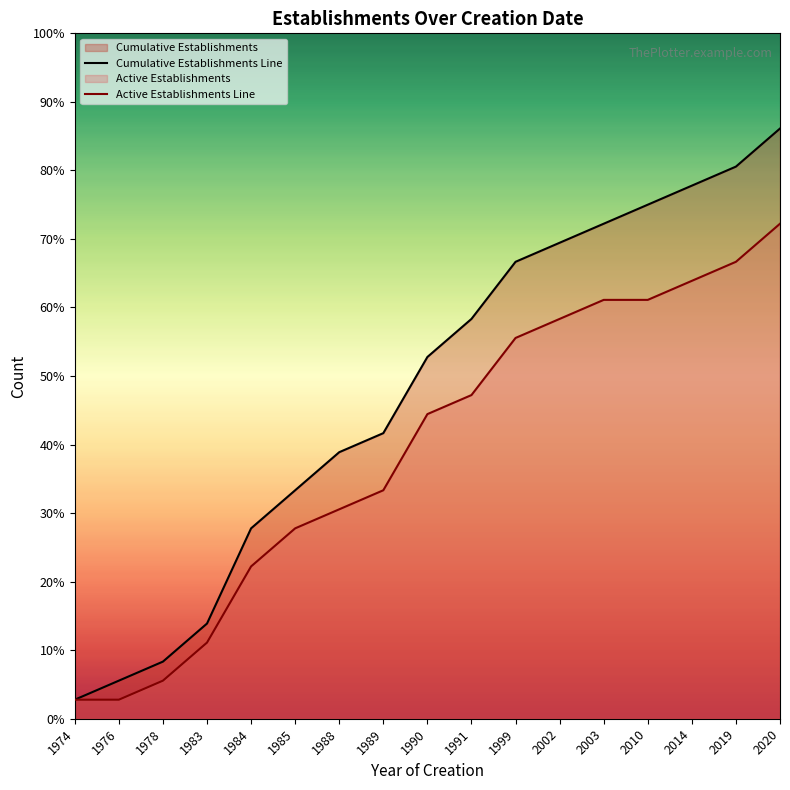

Reading left to right, transcribe all the data shown in this chart.

Cumulative Establishments Line: 1974=1	1976=2	1978=3	1983=5	1984=10	1985=12	1988=14	1989=15	1990=19	1991=21	1999=24	2002=25	2003=26	2010=27	2014=28	2019=29	2020=31
Active Establishments Line: 1974=1	1976=1	1978=2	1983=4	1984=8	1985=10	1988=11	1989=12	1990=16	1991=17	1999=20	2002=21	2003=22	2010=22	2014=23	2019=24	2020=26